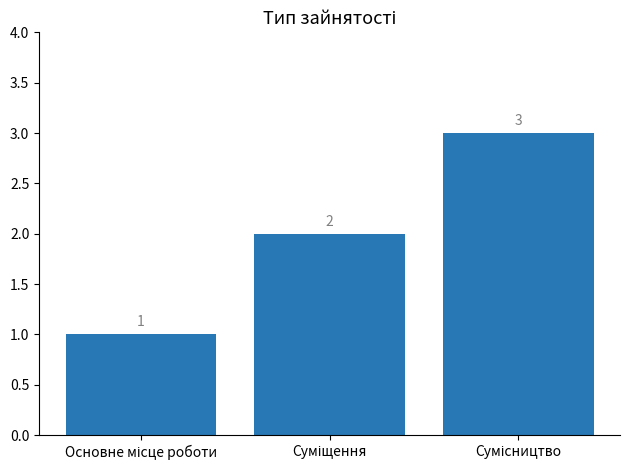

Count the values in the range 1 to 3.

3